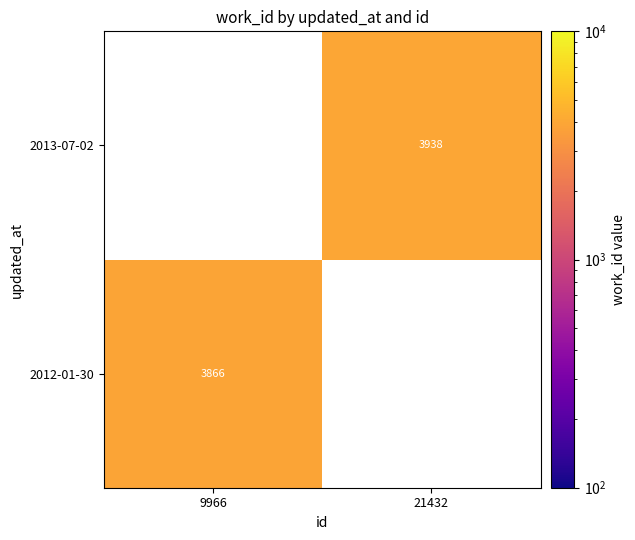

Which has a higher value, 9966 or 21432?

21432